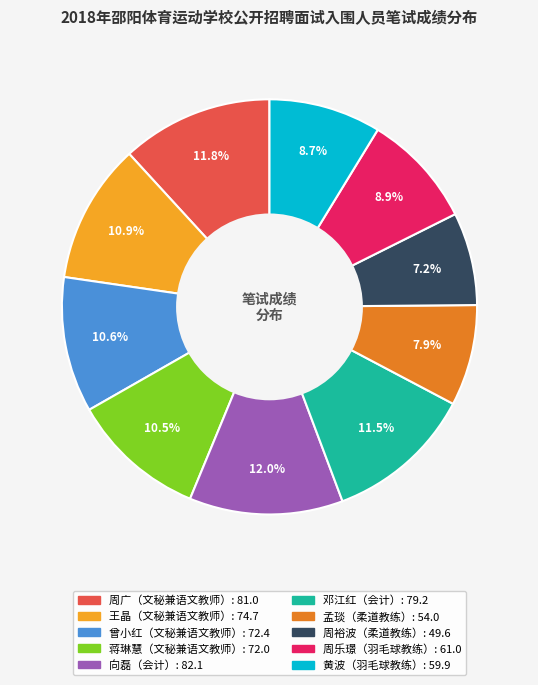

Is there any slice that represents more than half of the pie?

No